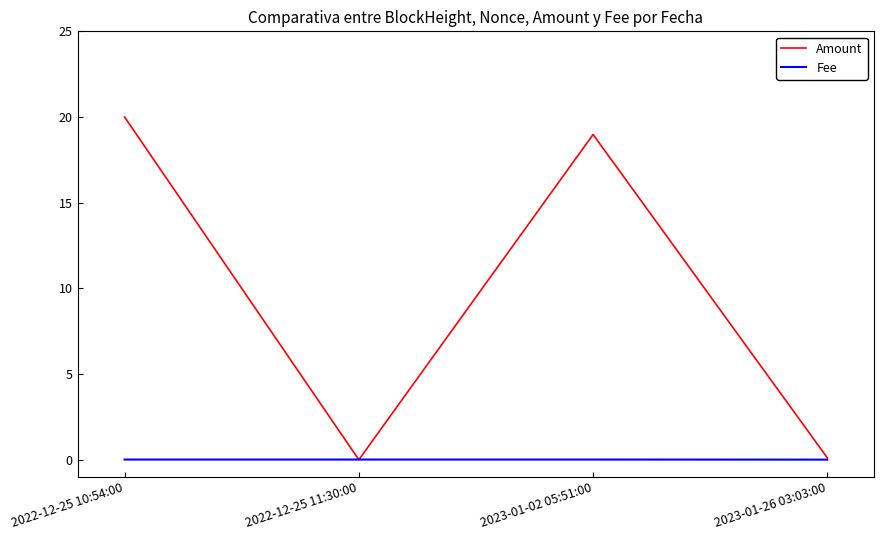

The value of Amount at 2023-01-02 05:51:00 is 19.0. True or false?

True